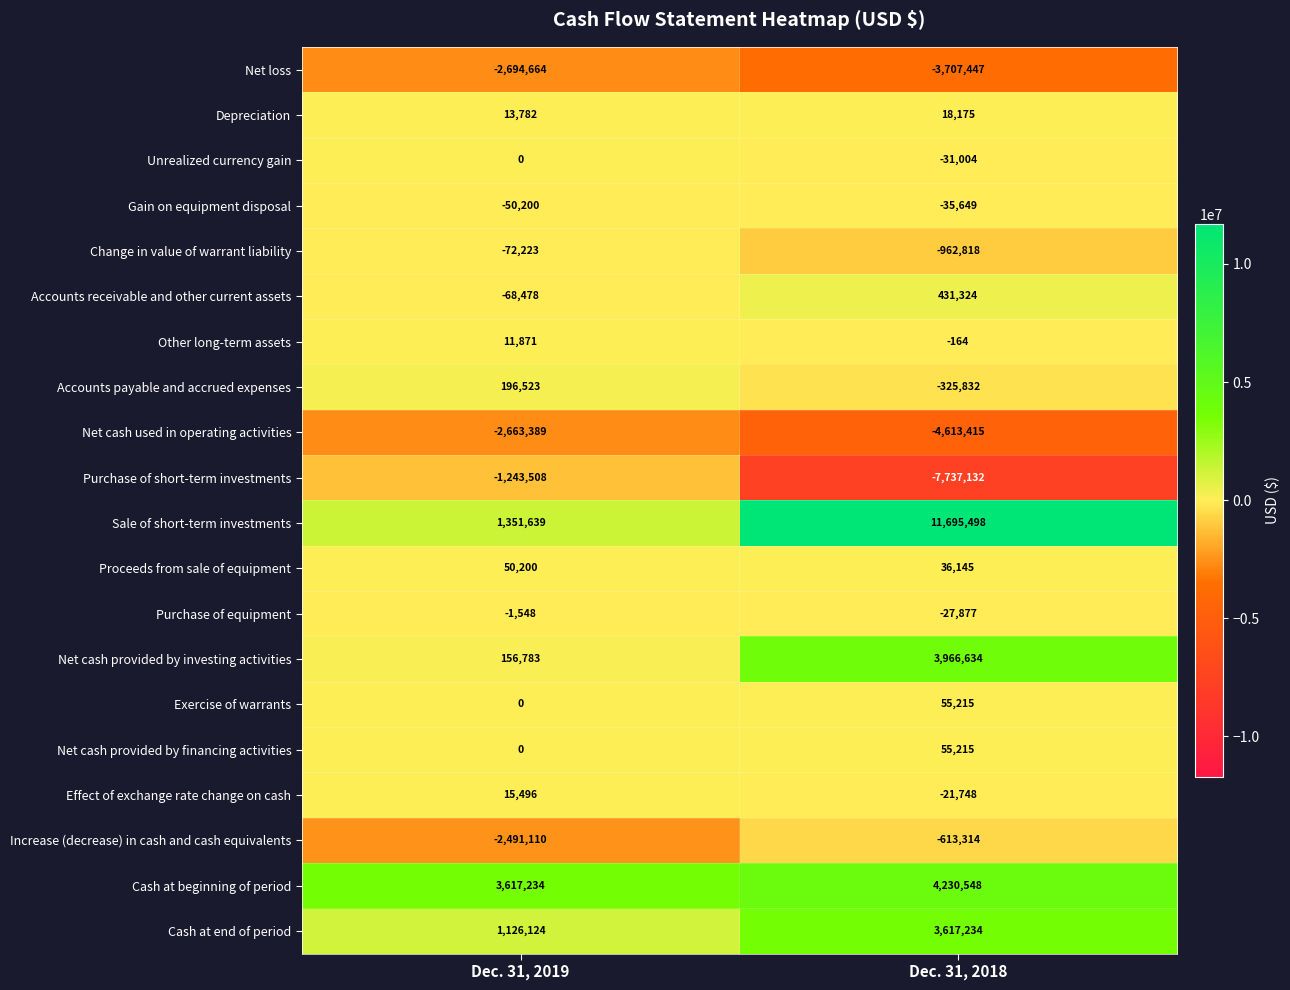

Count the number of data series in this chart.

20